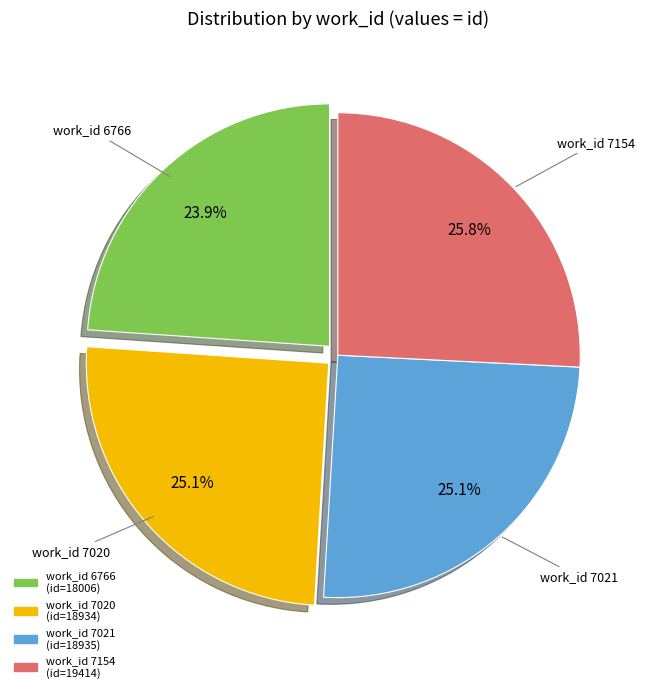

Is there a majority slice in this chart?

No